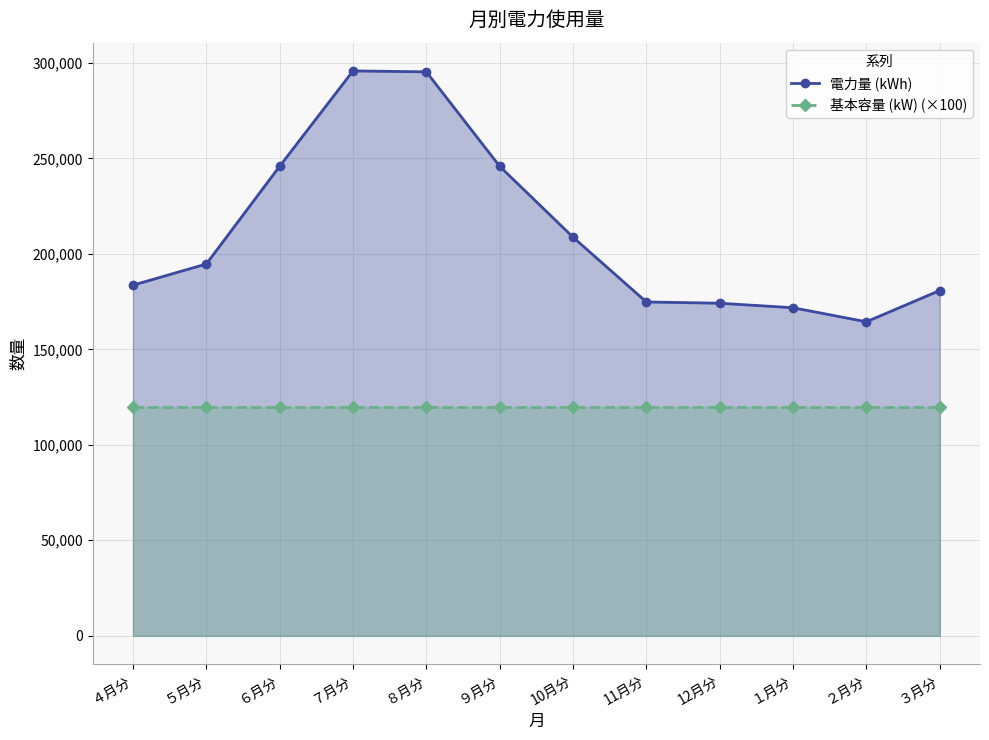

True or false: 基本容量 (kW) (×100) has more than 0 interior local peaks.

False